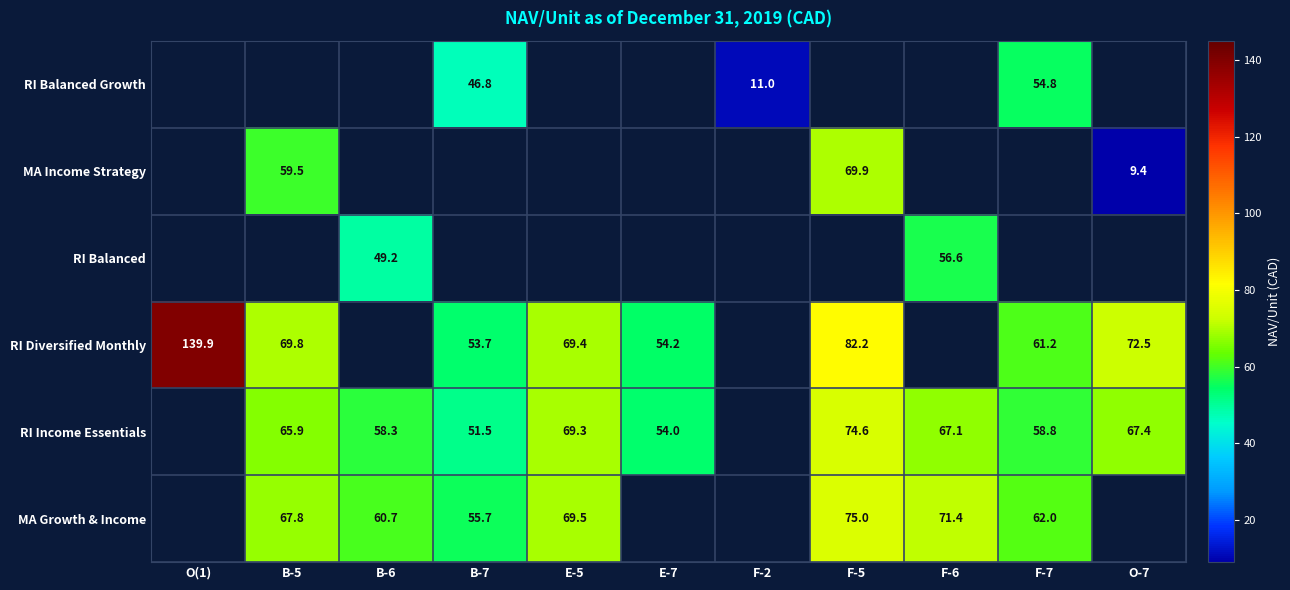

Which series has the largest range (max minus min)?

RI Diversified Monthly